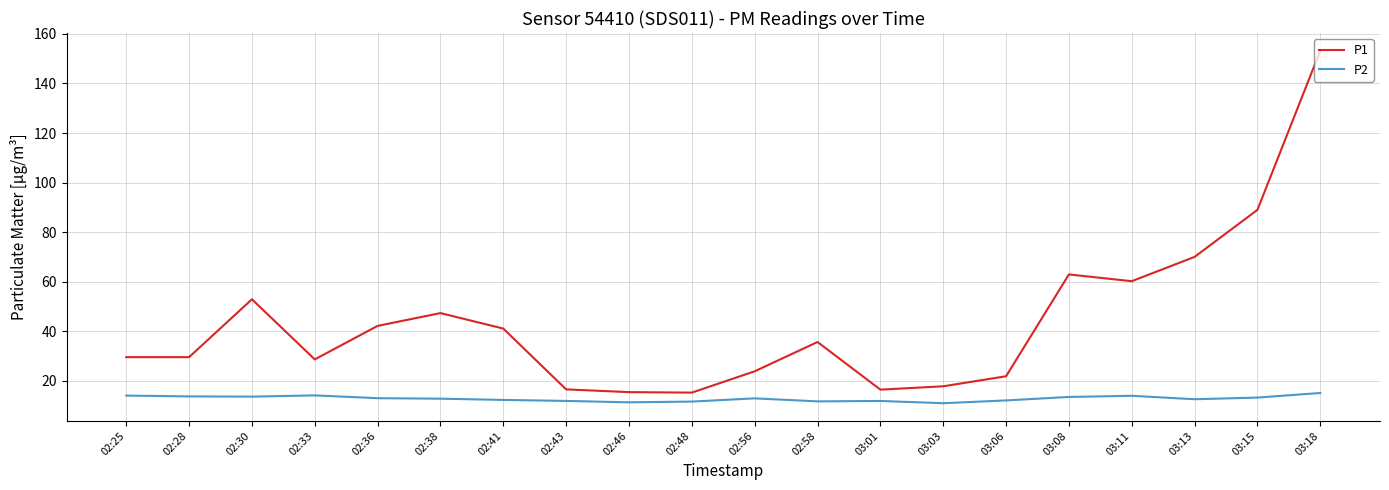

Rank the series by their average value, from highest to lowest.

P1, P2